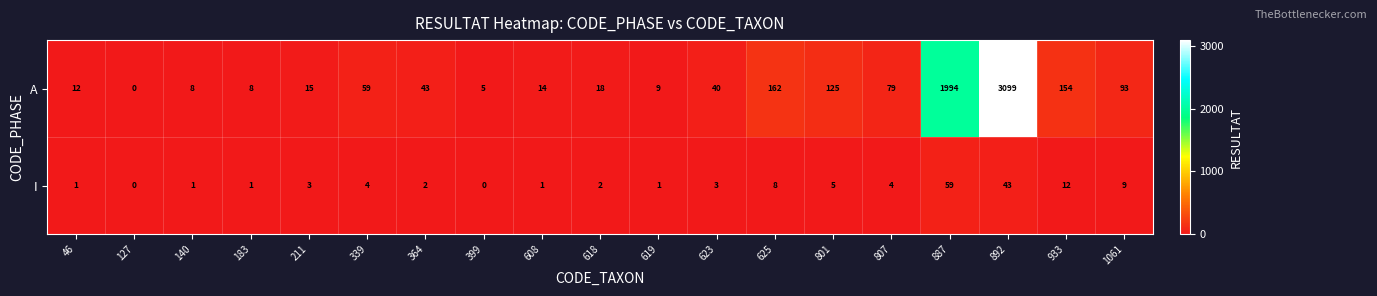

Which series has the largest total across all categories?

A